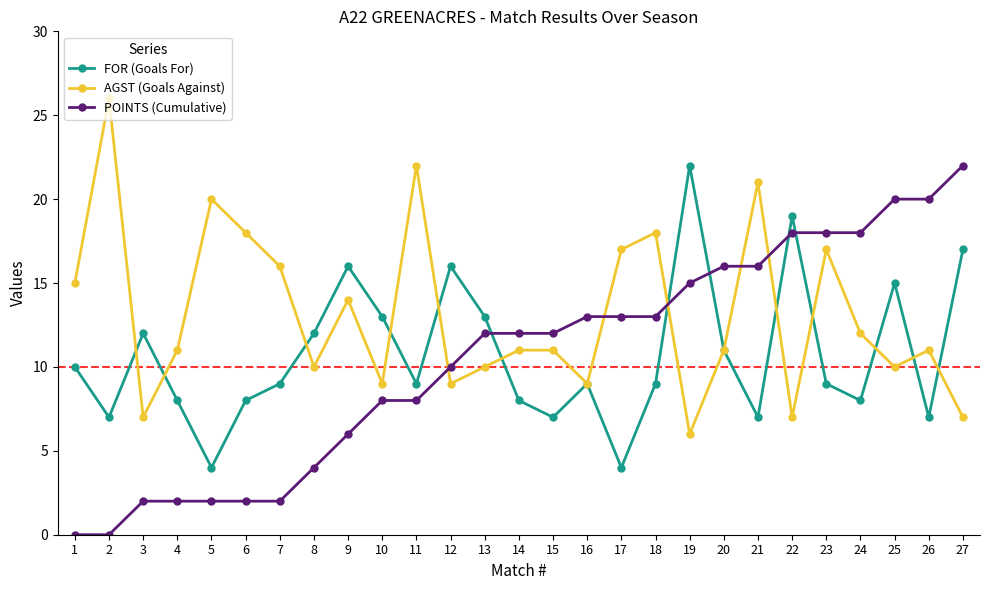

How many lines are shown in the chart?

3